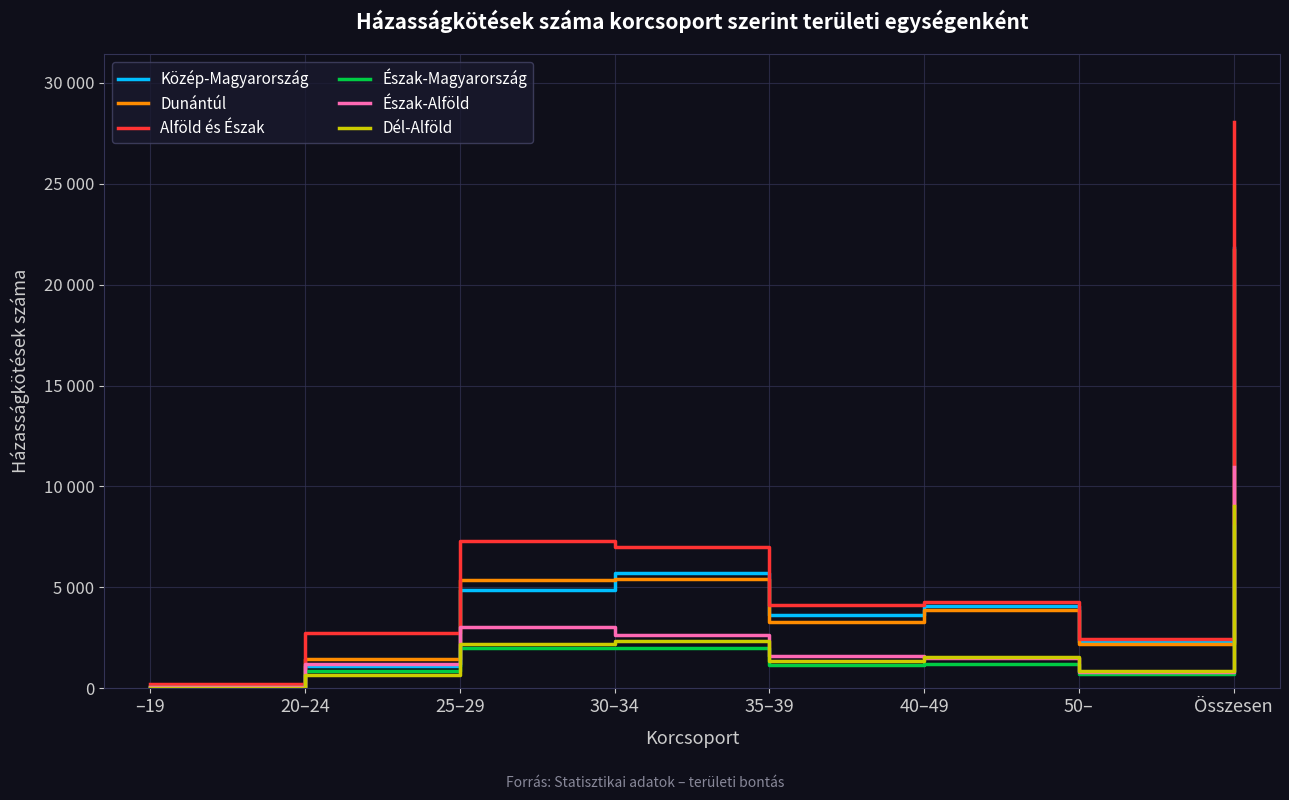

At which category is the sum across all series the highest?

Összesen